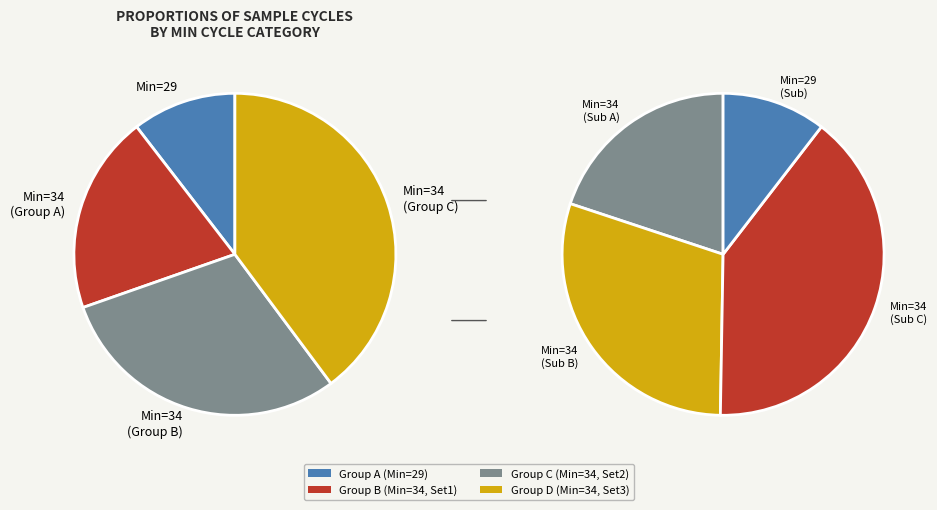

Is it true that 34 is 20% of the pie?

False